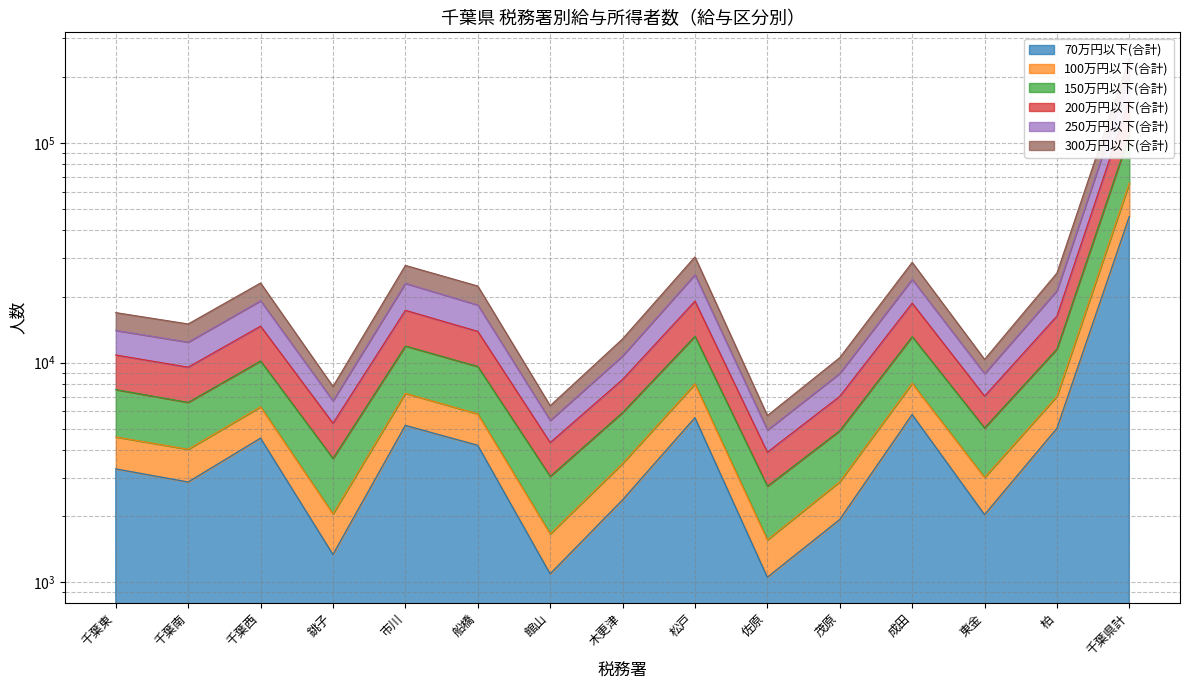

At how many categories does at least one series exceed 184679?

1